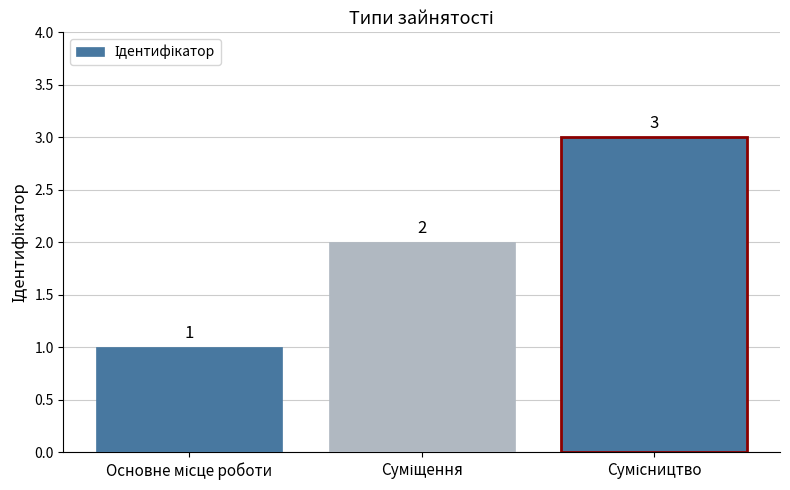

What is the sum of all values?

6